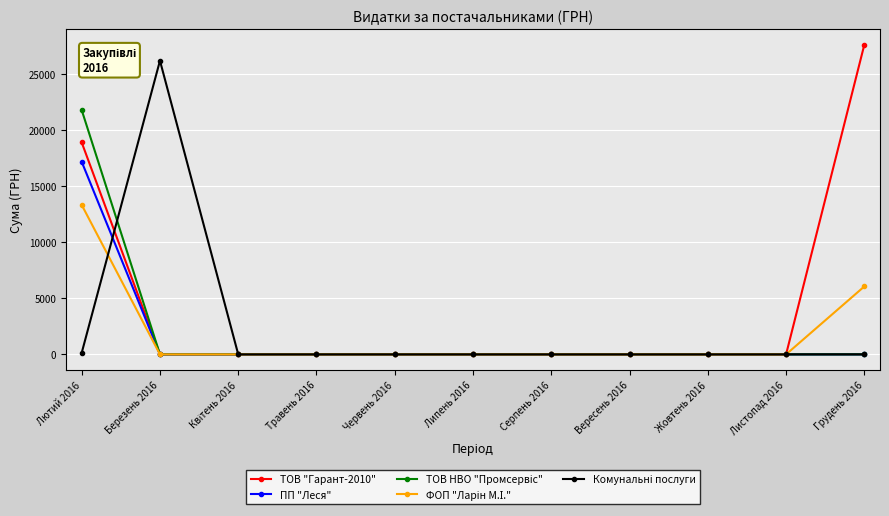

What is the greatest value displayed?

27588.9